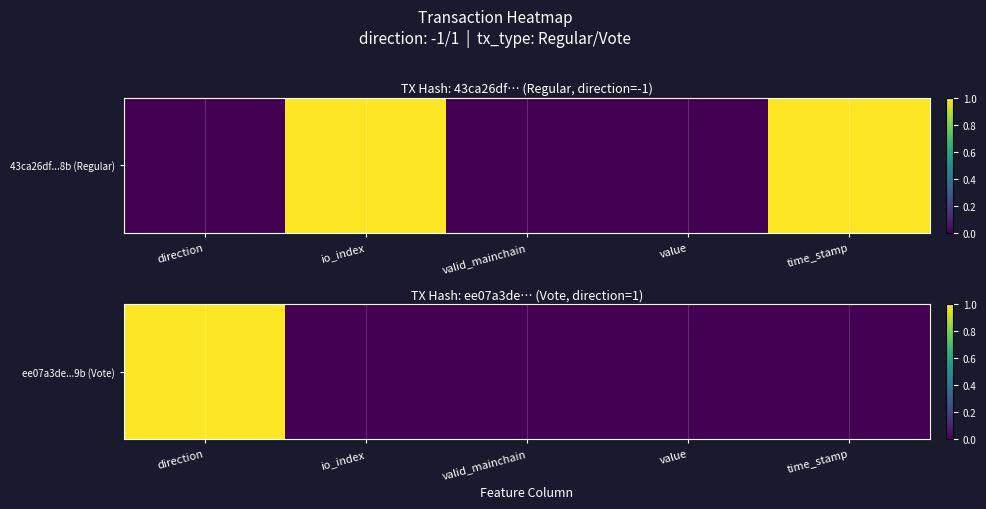

What is the average value?

0.2